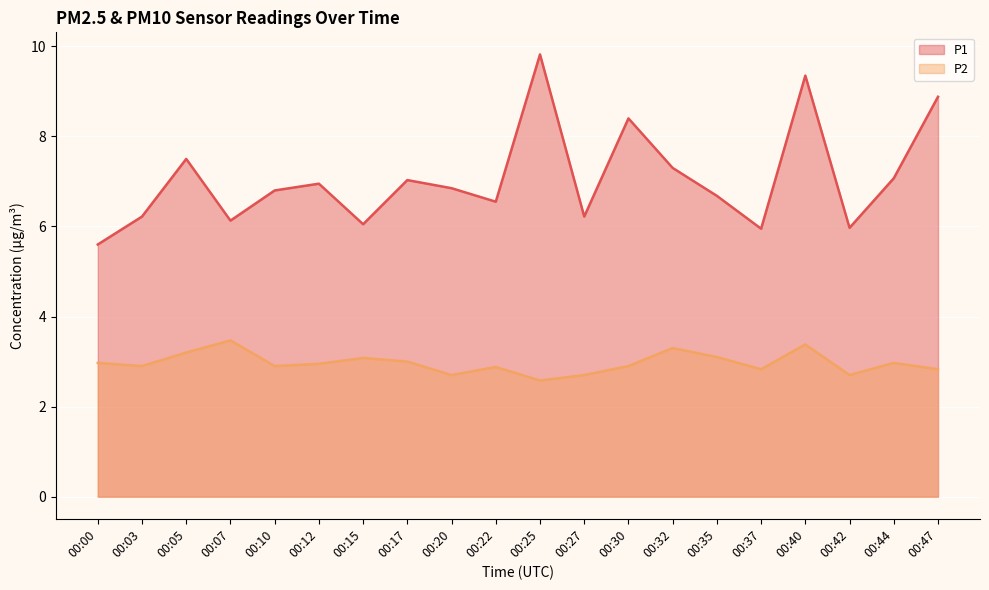

At how many categories does at least one series exceed 4?

20